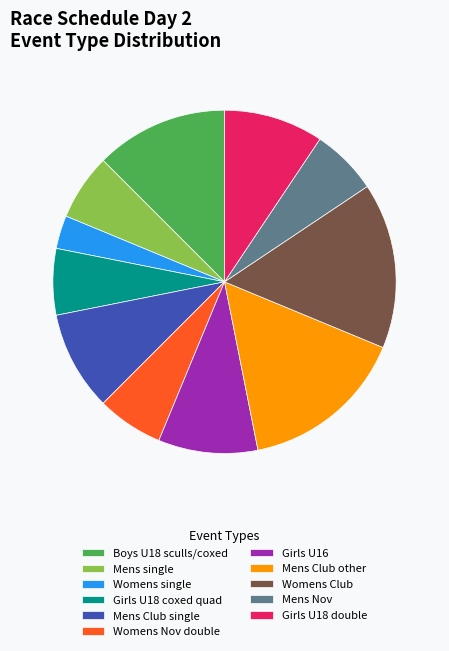

Count the number of slices in the pie.

11